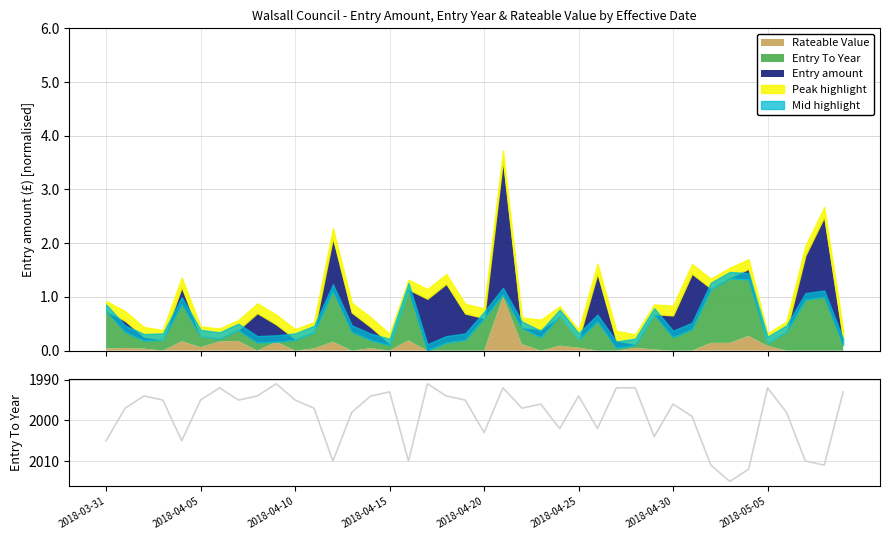

What is the label of the 30th point from the left?

29